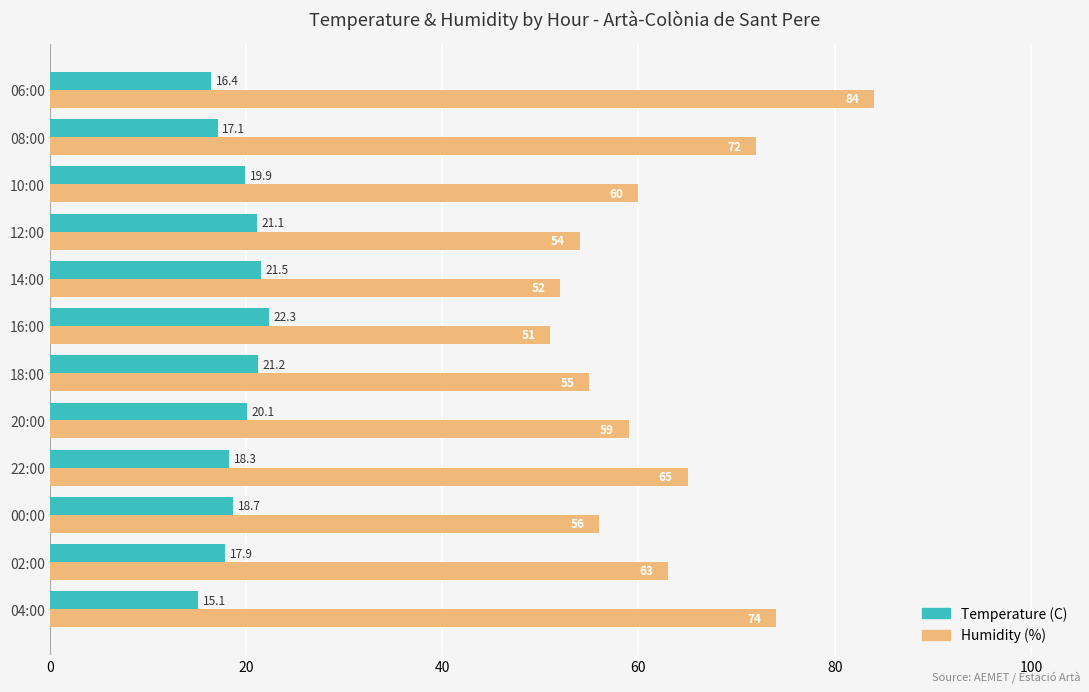

Where is Temperature (C) nearest to the value 18?

02:00